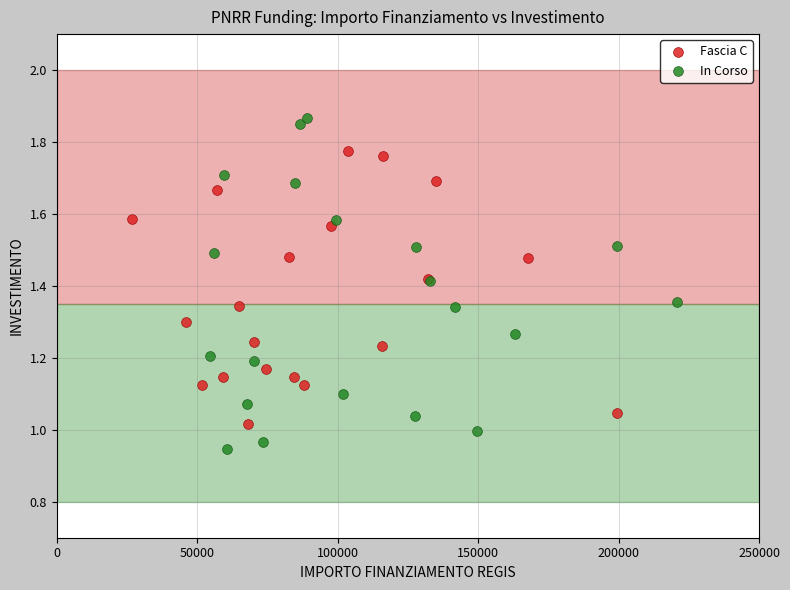

Which series contains the lowest Y value?

In Corso